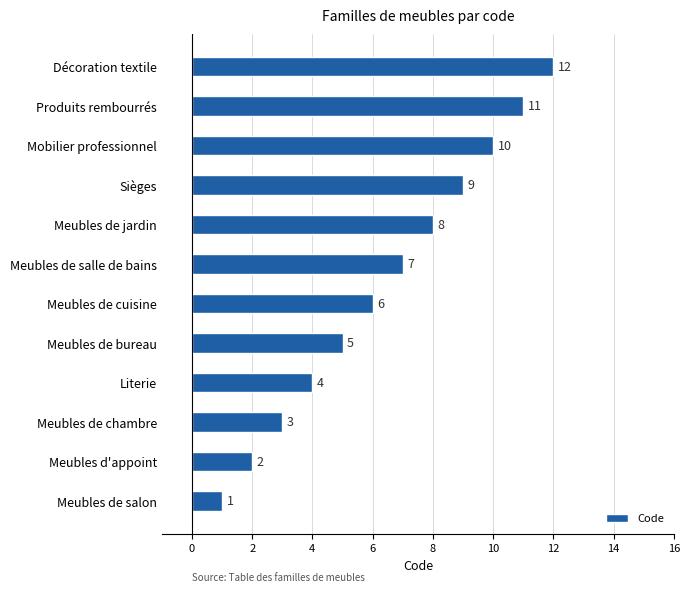

The chart shows a value of 8 at Meubles de jardin. True or false?

True